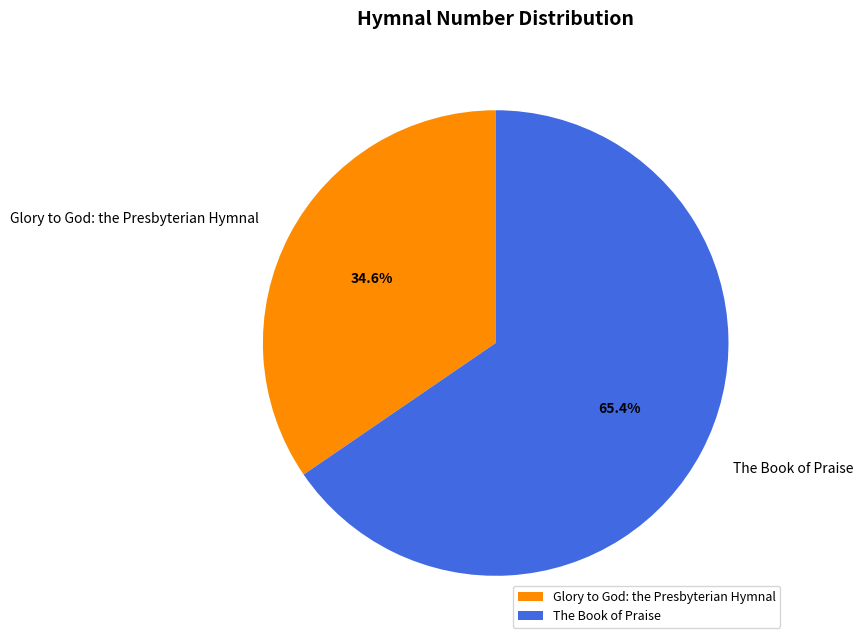

To the nearest percent, what portion does Glory to God: the Presbyterian Hymnal represent?

35%